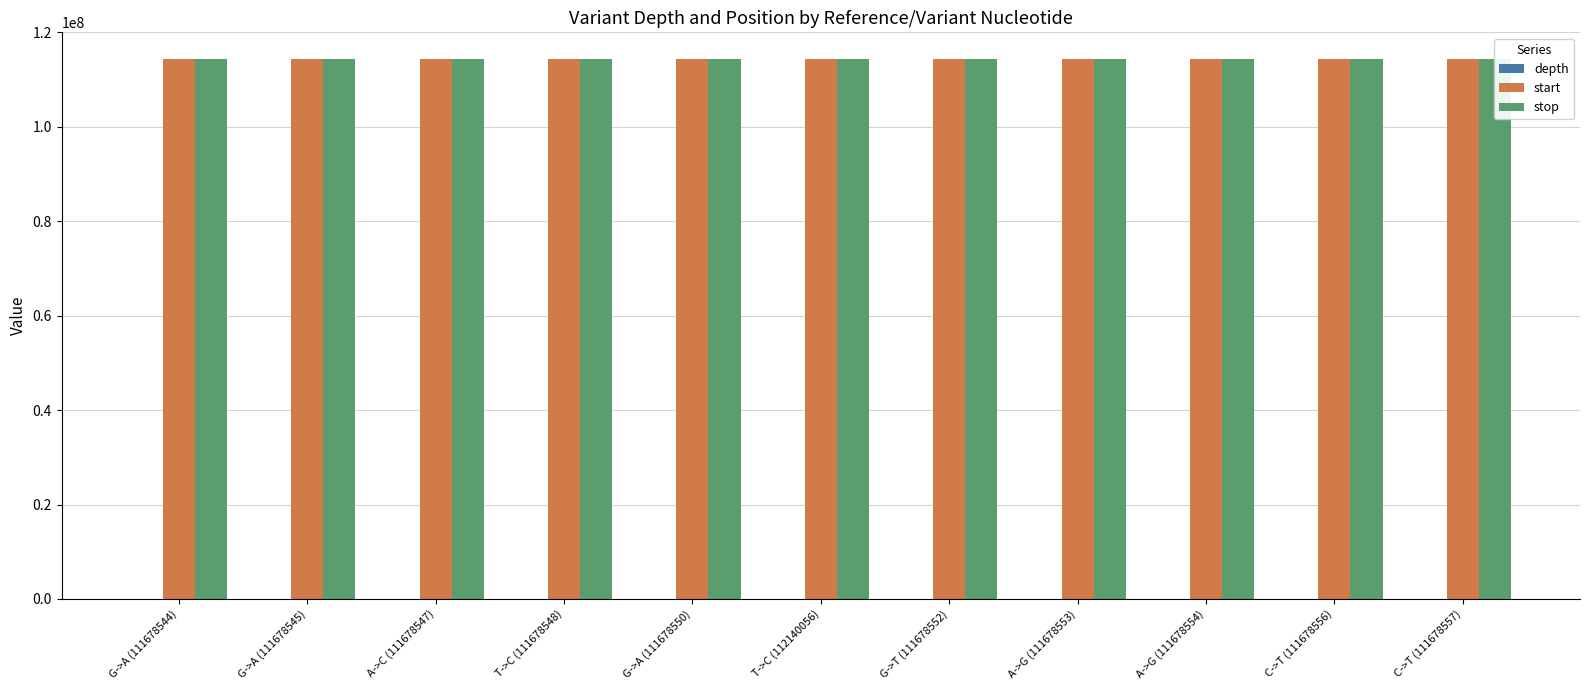

Reading left to right, what are all the values shown in this chart?

depth: 18	27	21	17	17	29	33	31	44	21	33
start: 114291171	114292573	114293892	114294621	114295575	114297434	114299272	114299881	114300851	114302861	114305759
stop: 114291172	114292574	114293893	114294622	114295576	114297435	114299273	114299882	114300852	114302862	114305760